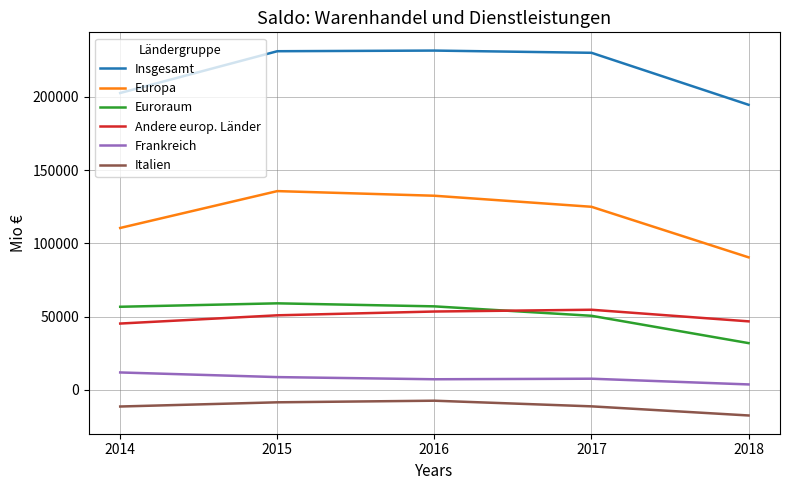

True or false: Europa and Insgesamt cross at least once.

False